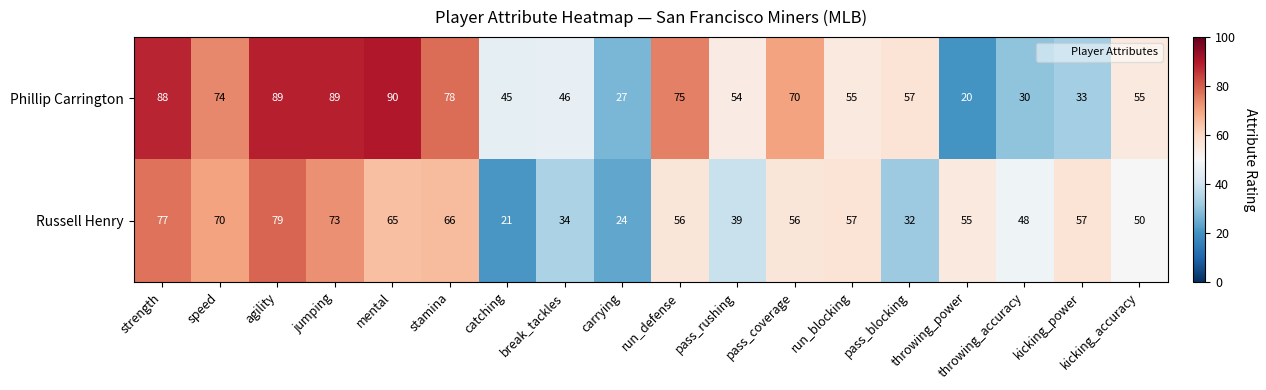

Which series has the largest range (max minus min)?

Phillip Carrington